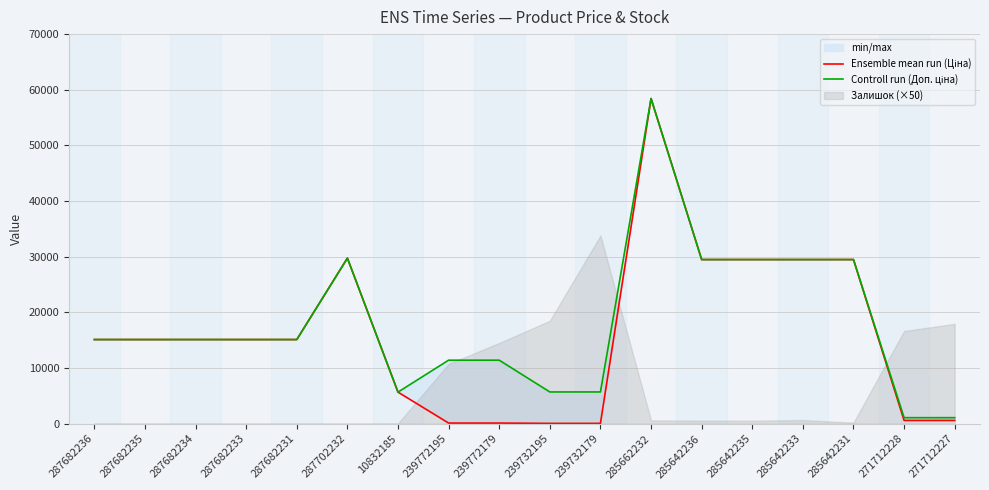

How many lines are shown in the chart?

2